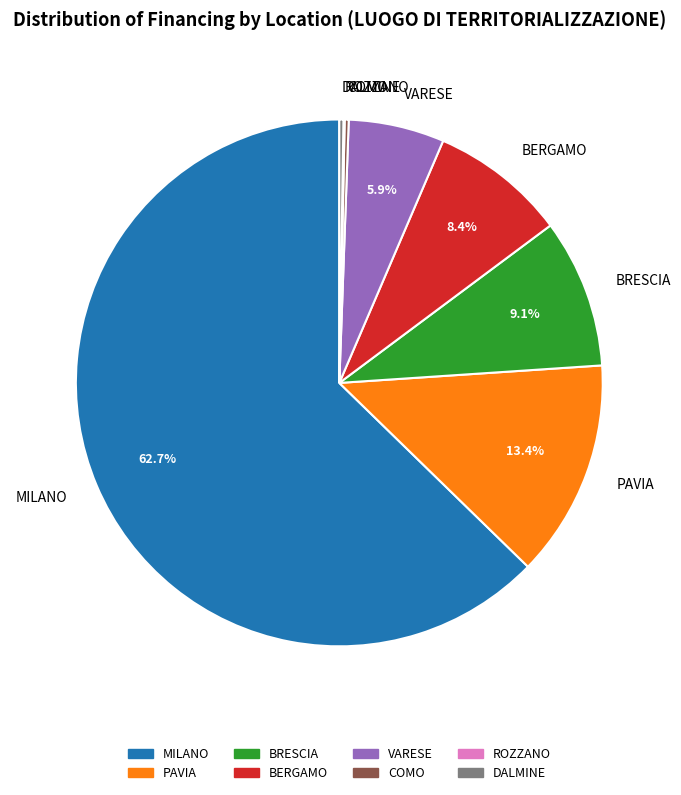

Which category has the biggest portion of the pie?

MILANO